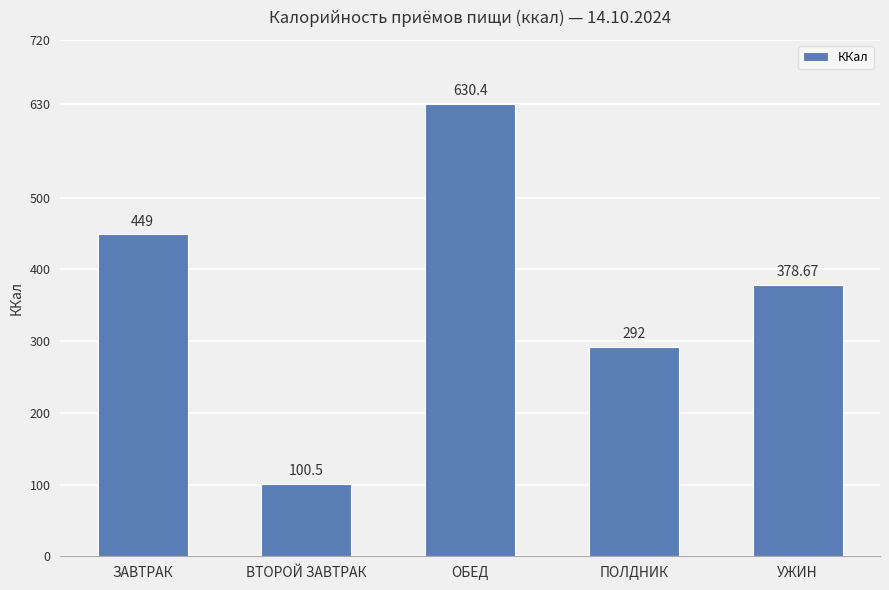

What is the minimum value shown in the chart?

100.5